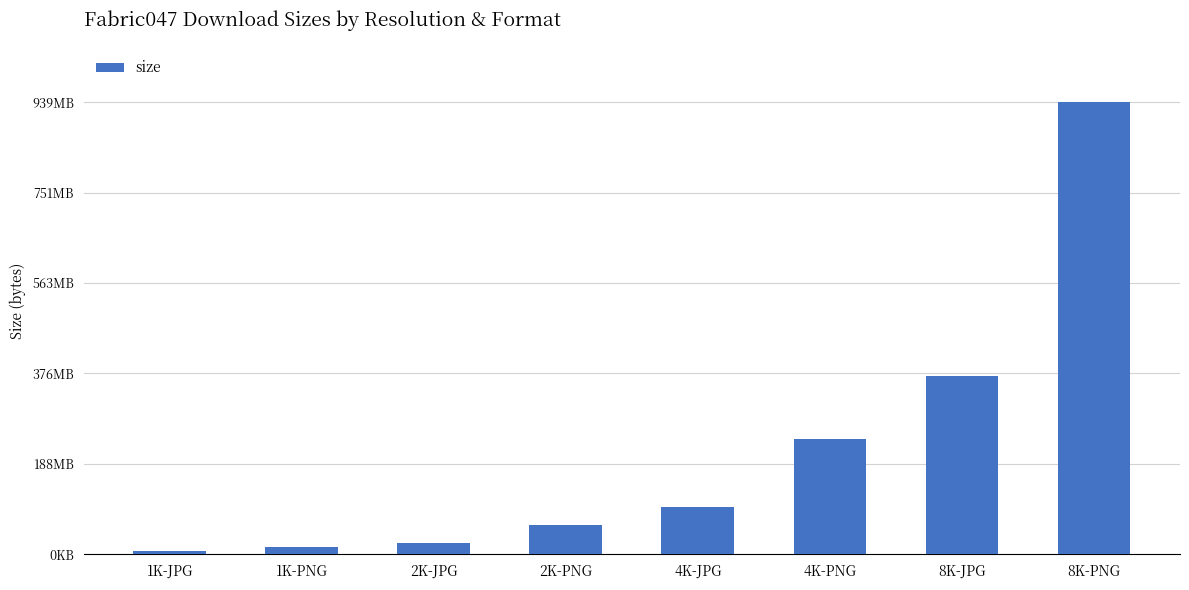

Rank the categories by value from lowest to highest.

1K-JPG, 1K-PNG, 2K-JPG, 2K-PNG, 4K-JPG, 4K-PNG, 8K-JPG, 8K-PNG